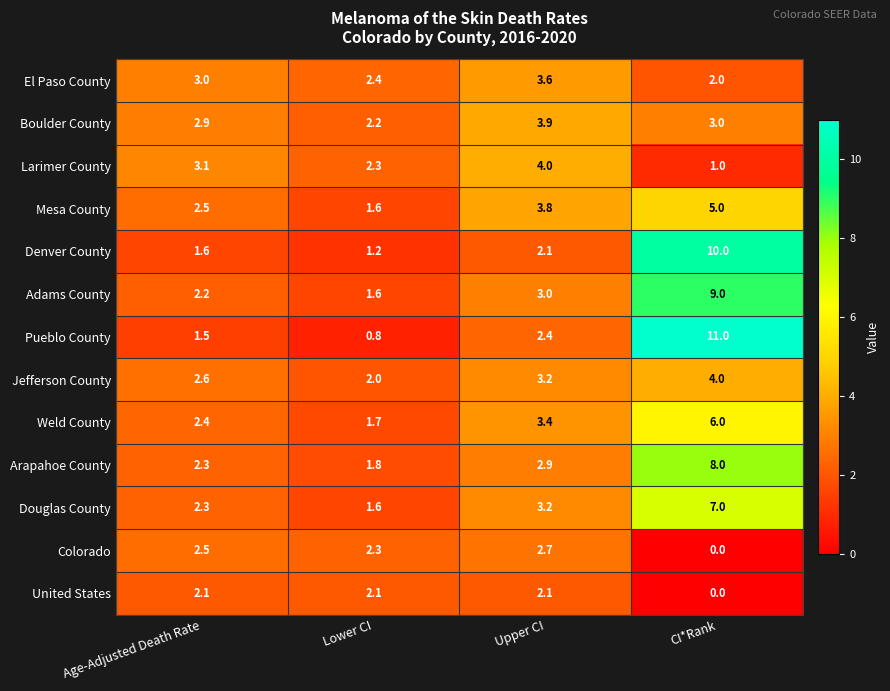

What is the highest value of the Arapahoe County series?

8.0